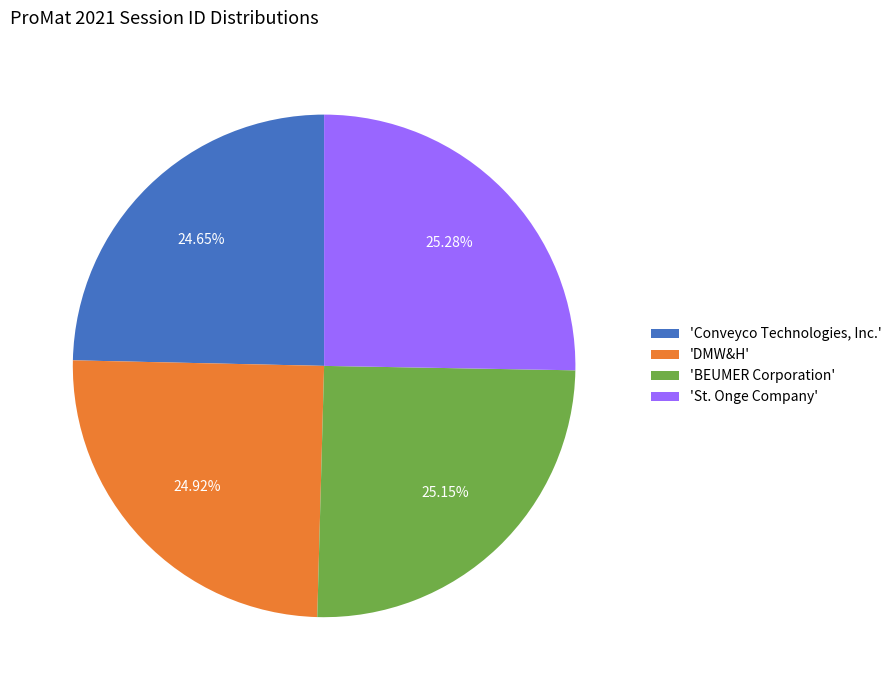

Does any single category account for the majority?

No